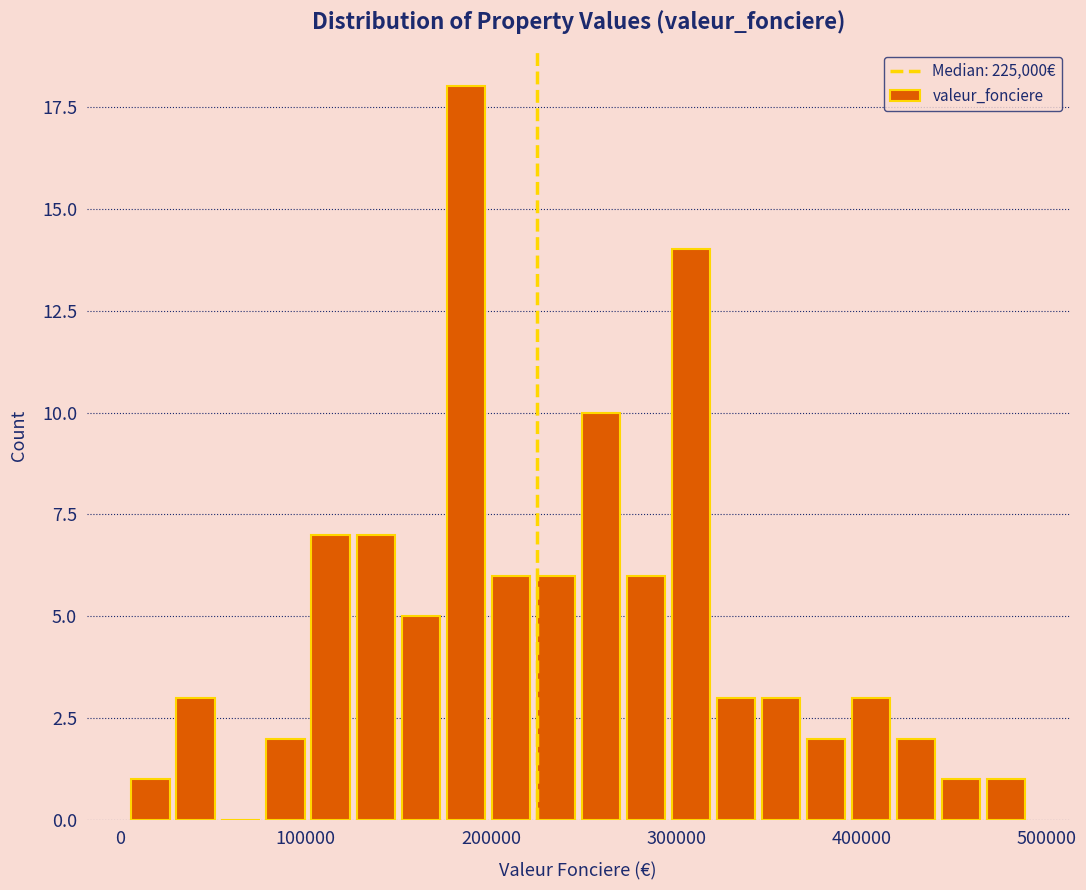

Around what value on the x-axis is the tallest bar? Give the approximate position of its centre, as read against the axis.

190000